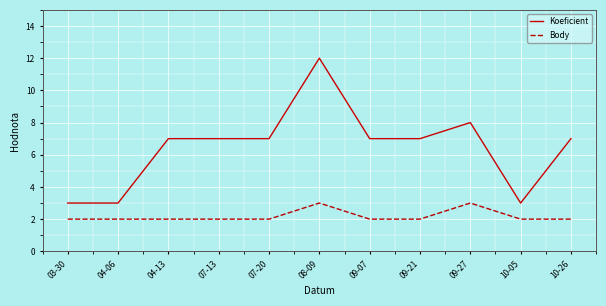

True or false: Body and Koeficient intersect in this chart.

False